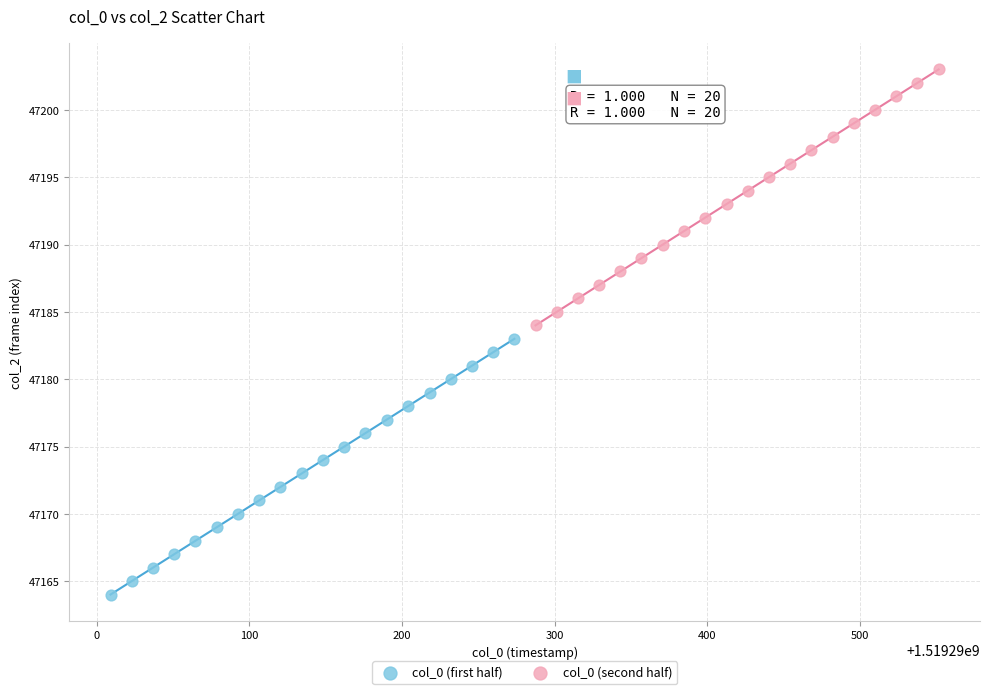

Which series reaches the maximum Y coordinate?

col_0 (second half)